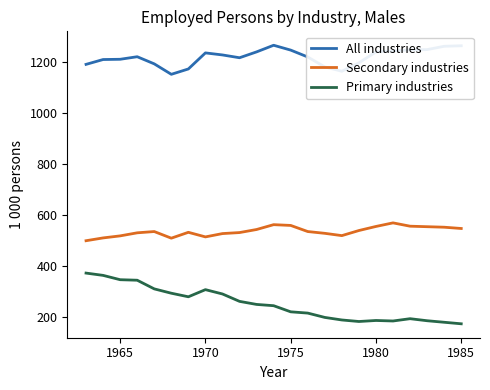

What is the difference between the second highest and minimum values in the Secondary industries series?

63